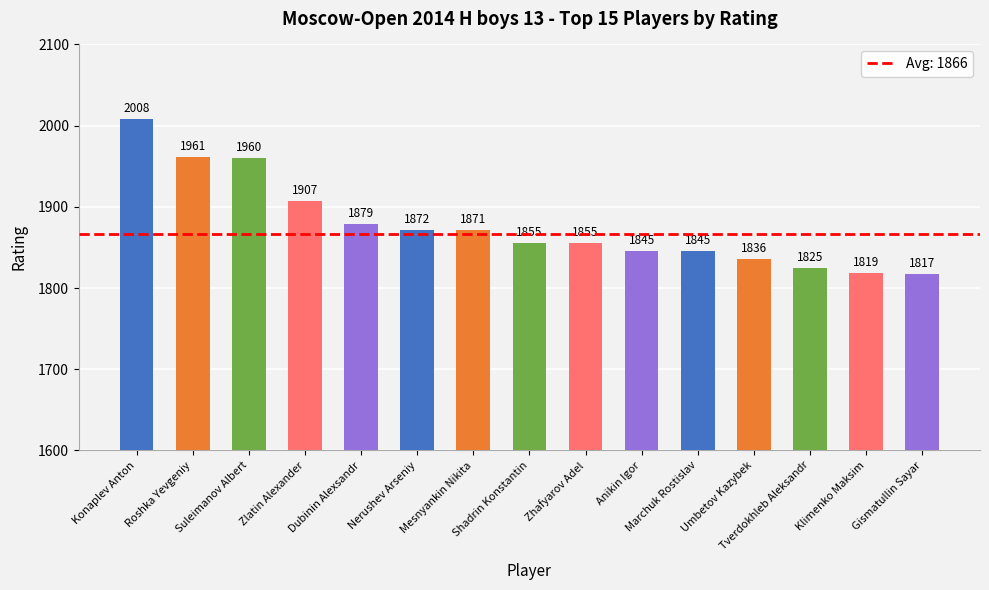

What is the change in value from Roshka Yevgeniy to Zhafyarov Adel?

-106